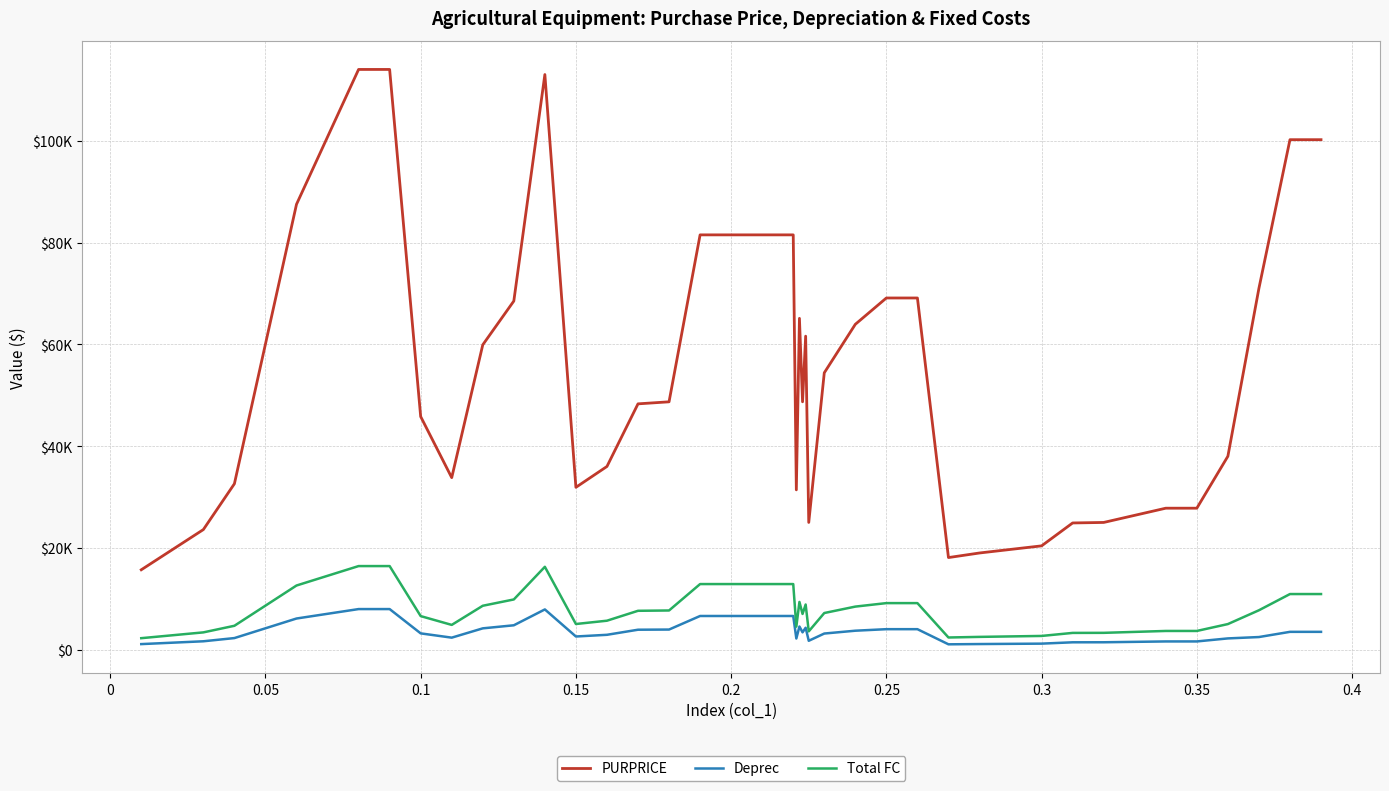

What are all the series names shown in the legend?

PURPRICE, Deprec, Total FC